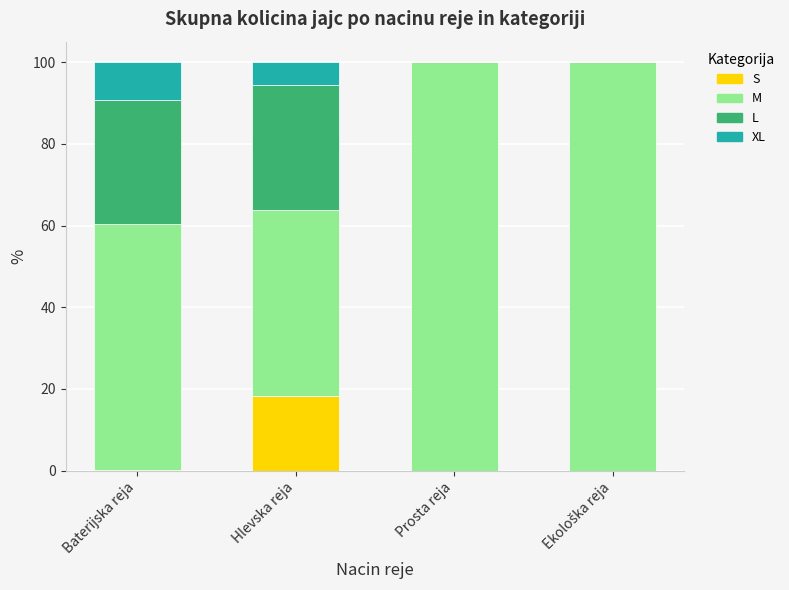

True or false: S has a value of 0.0 at Prosta reja.

True